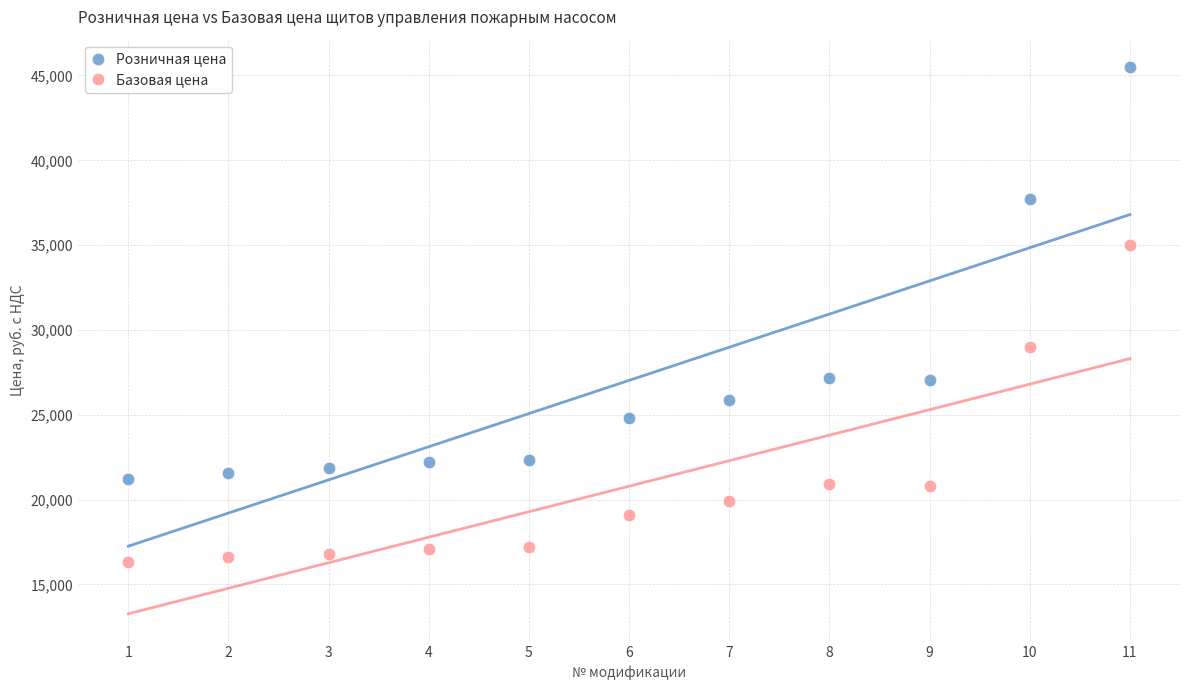

Which series contains the highest Y value?

Розничная цена